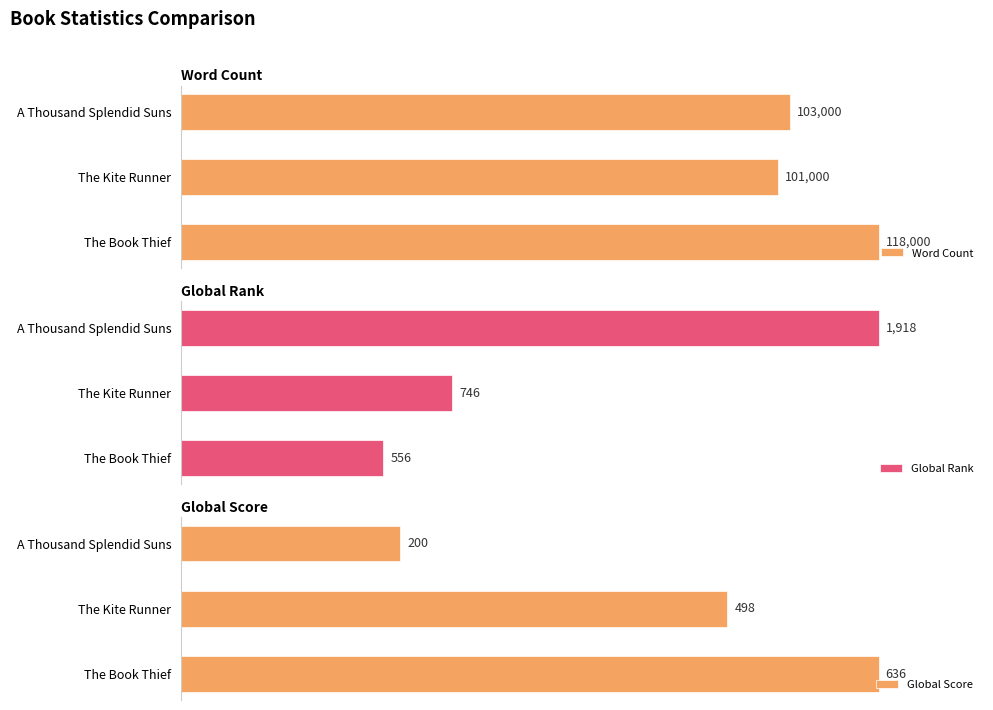

Where is Global Score nearest to the value 65?

1